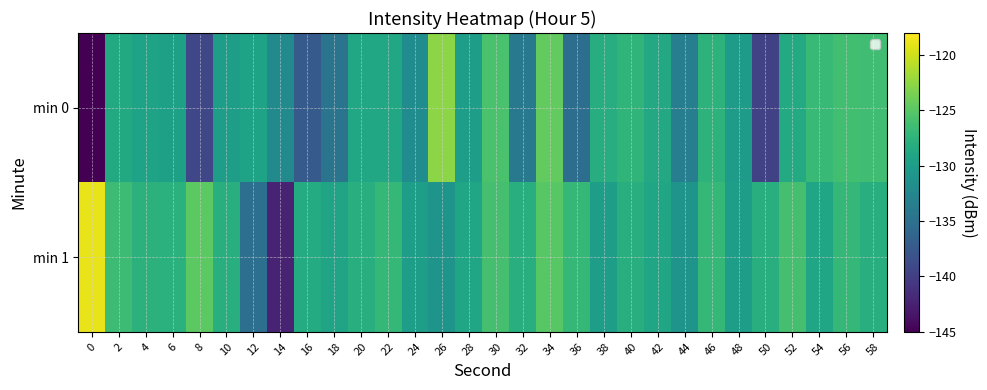

Which series has the largest total across all categories?

min 1